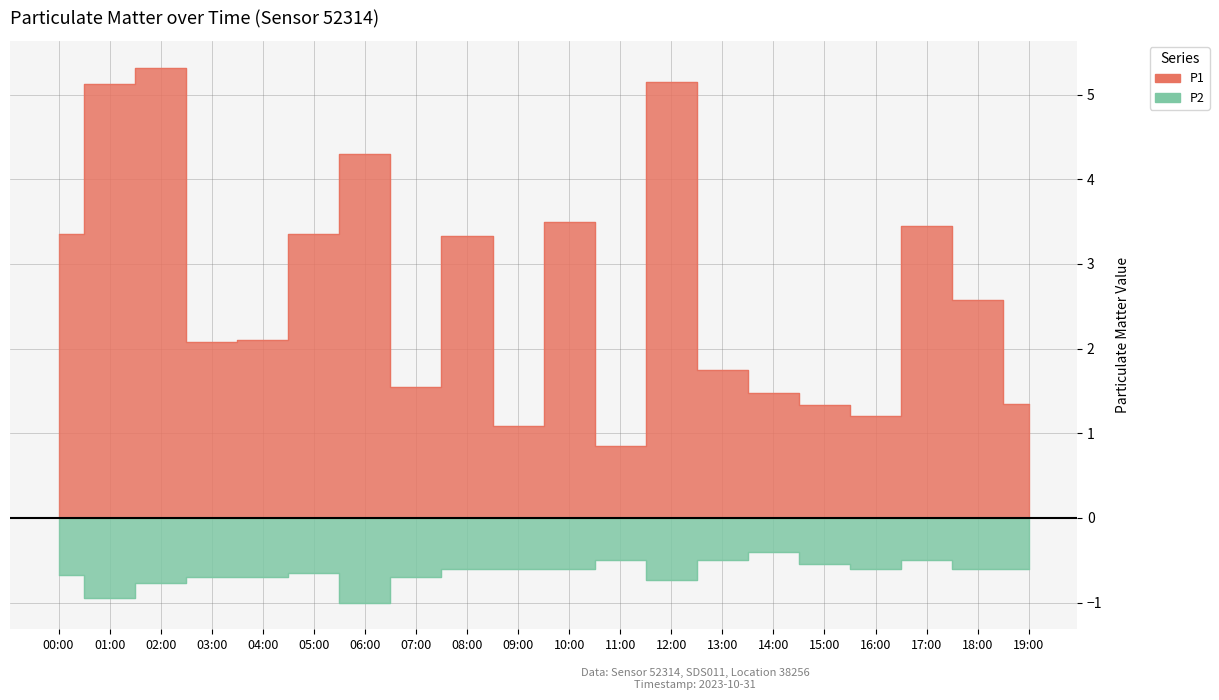

What is the maximum value for P2?

-0.4